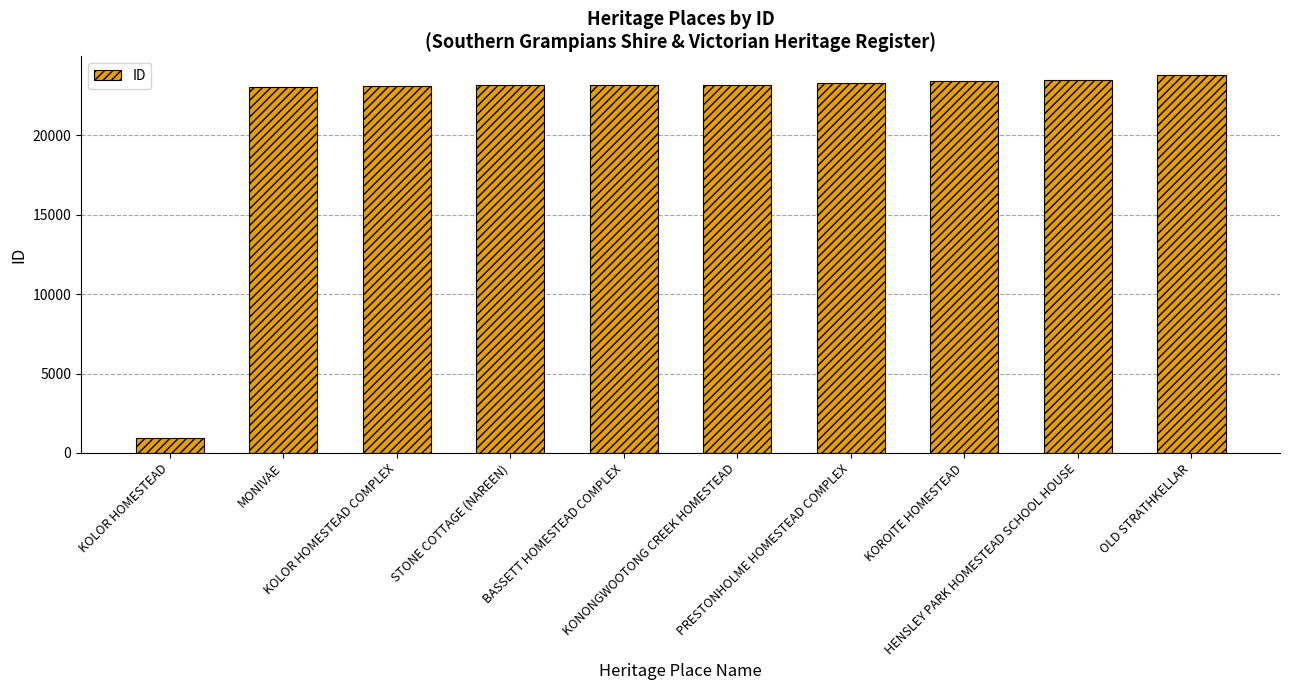

Does the chart contain any negative values?

No